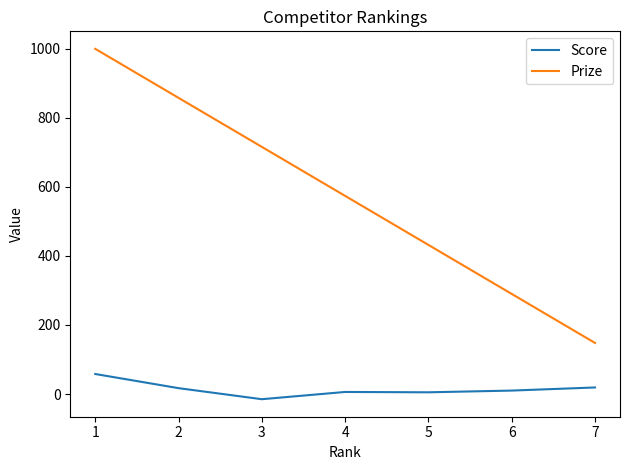

Where does the Score series first go above 10?

1